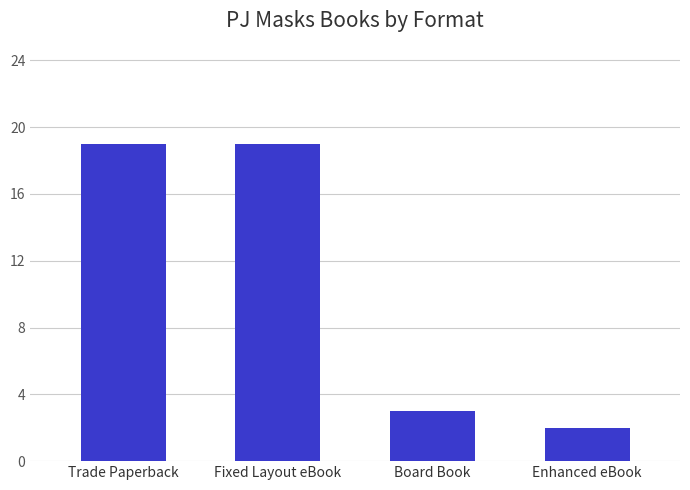

What position from the right is Enhanced eBook?

1